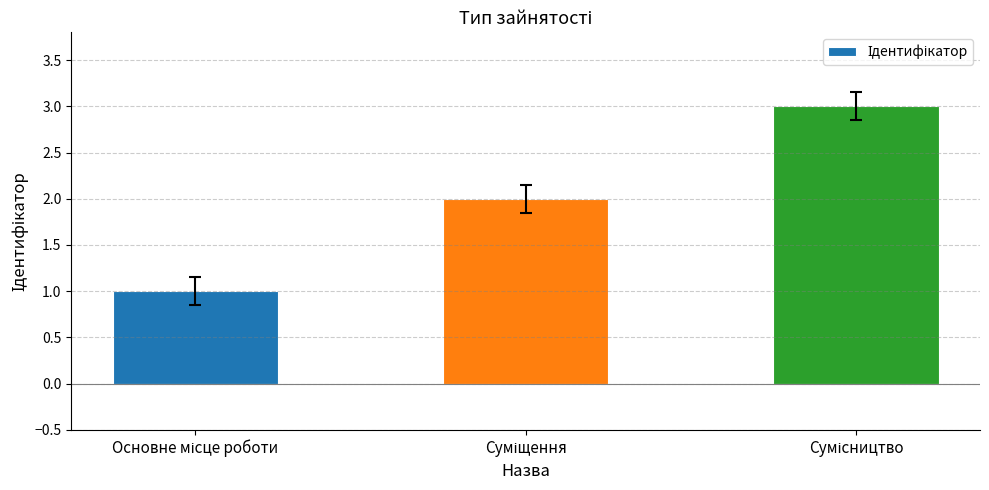

What is the sum of all values?

6